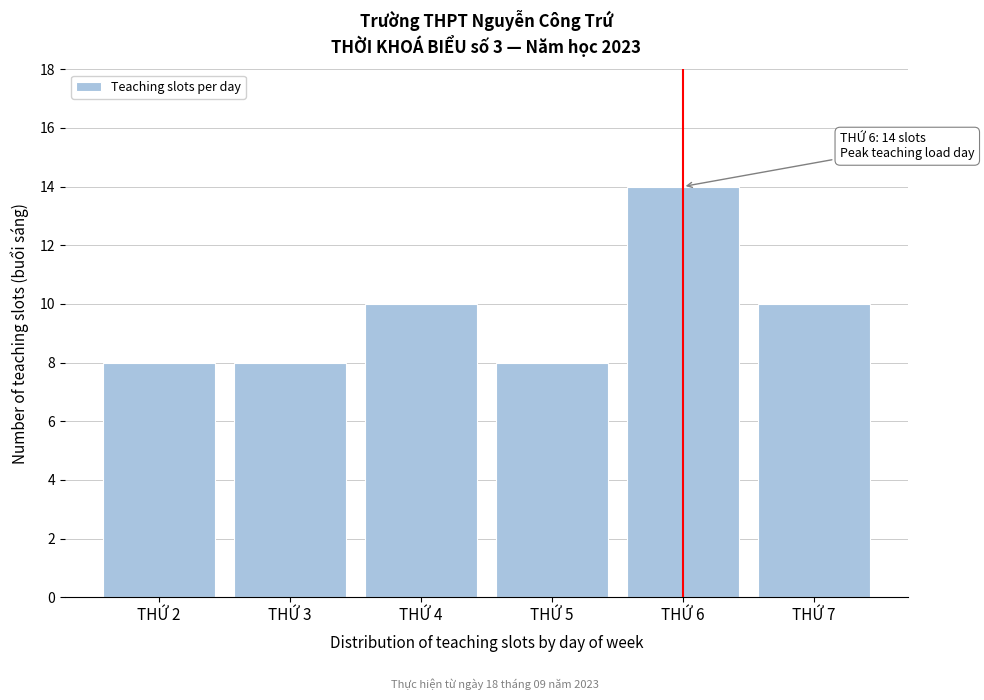

Reading right to left, list all the values displayed in this chart.

10	14	8	10	8	8